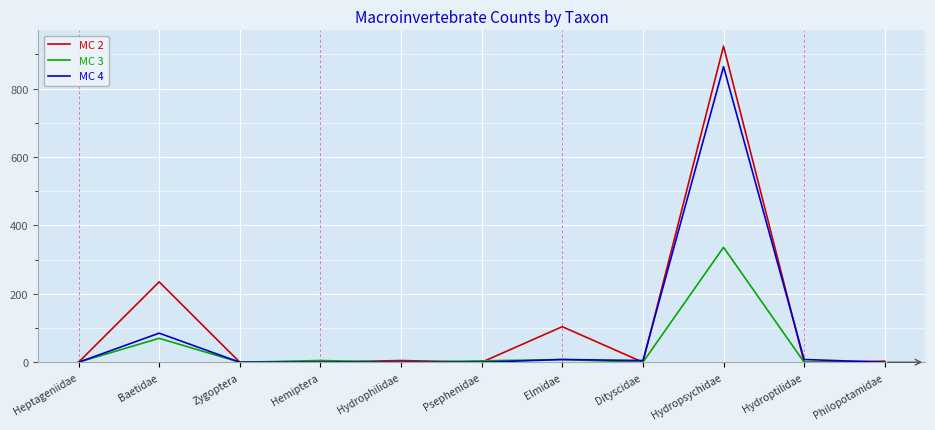

The MC 2 series shows 5 at Hydrophilidae. True or false?

True